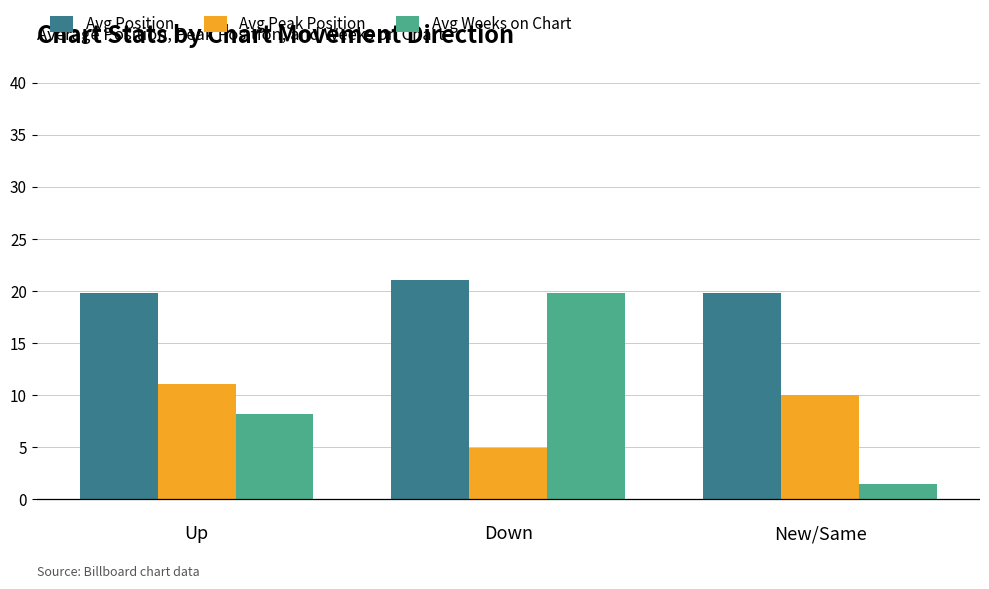

What is the lowest value of the Avg Weeks on Chart series?

1.5